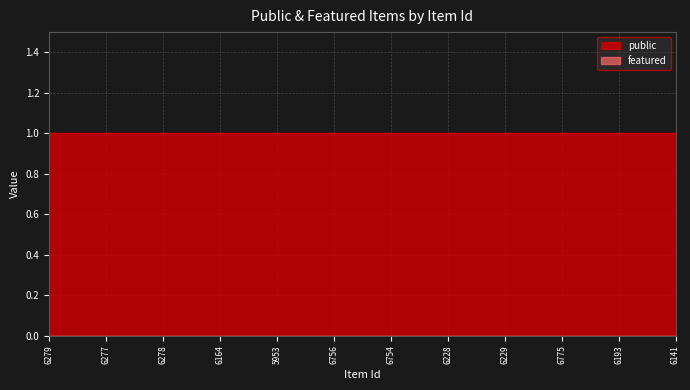

Which category has the lowest value in the featured series?

6279